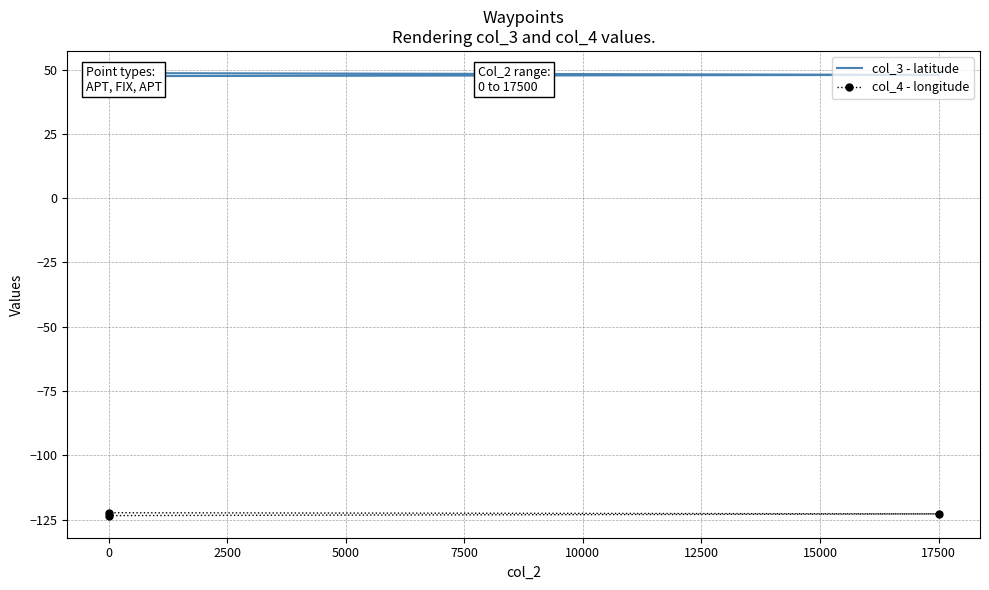

How many lines are shown in the chart?

2